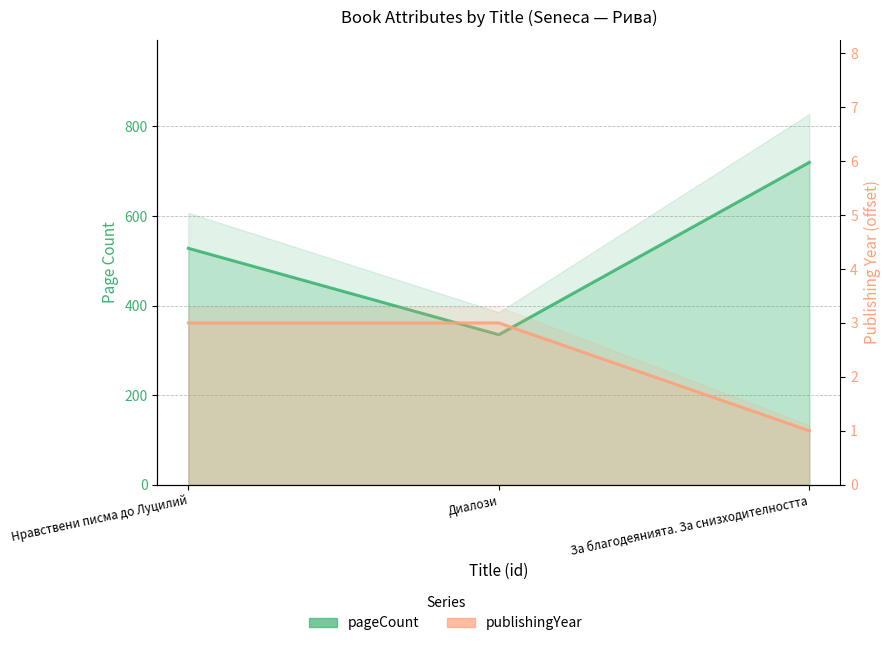

Does the chart display data point markers on the line(s)?

No